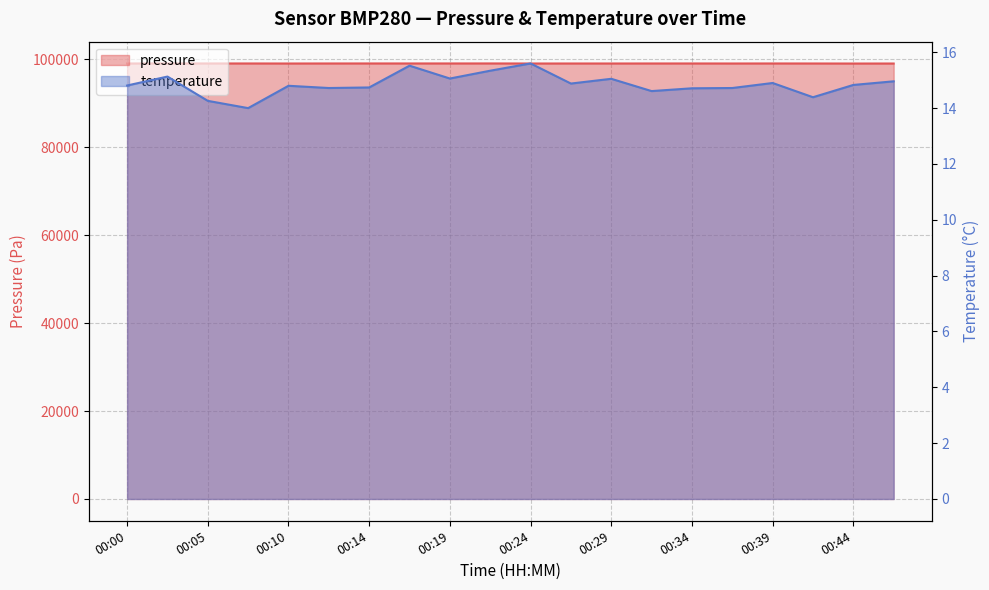

Between 00:19 and 00:17, which is larger?

00:17